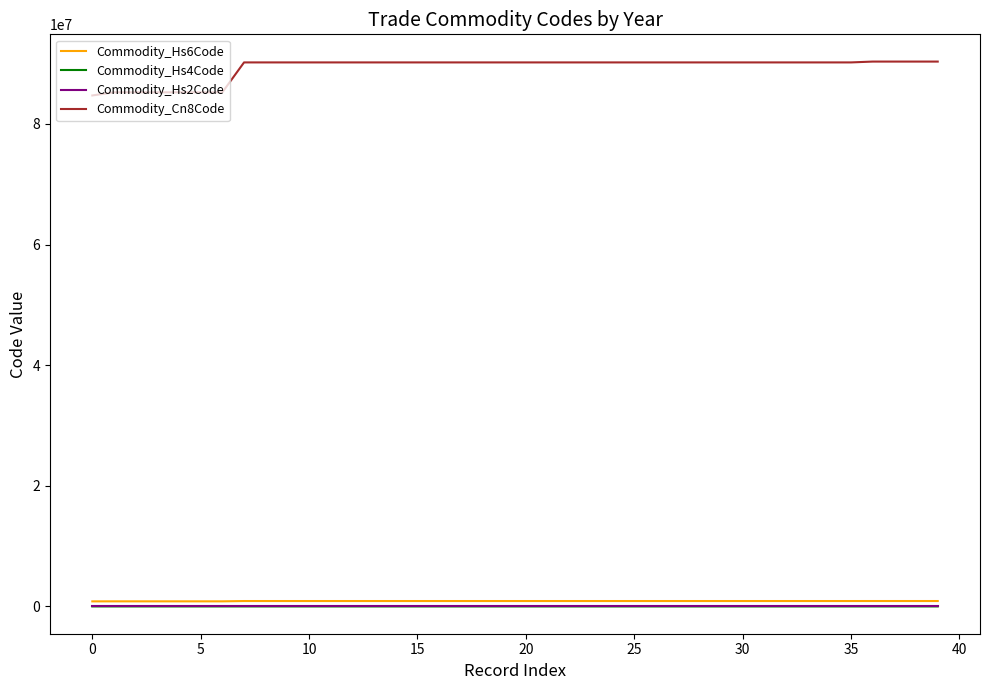

Which series has the largest range (max minus min)?

Commodity_Cn8Code